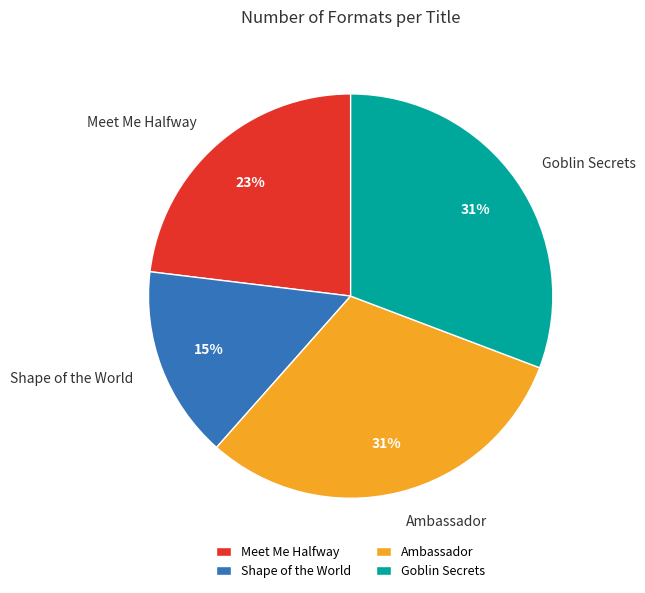

Which slice is the smallest?

Shape of the World